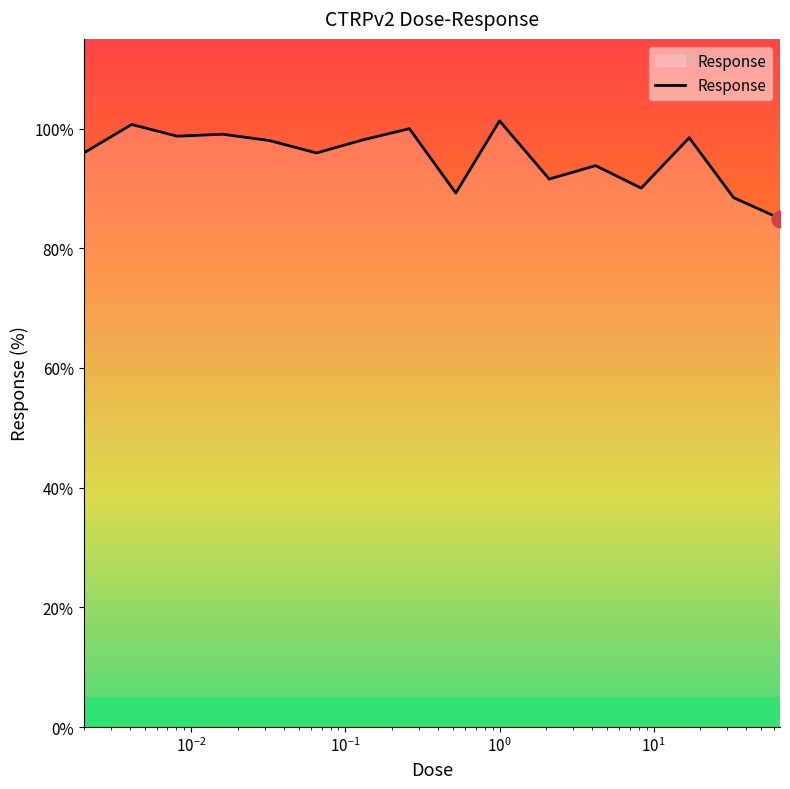

What is the minimum value shown in the chart?

85.0